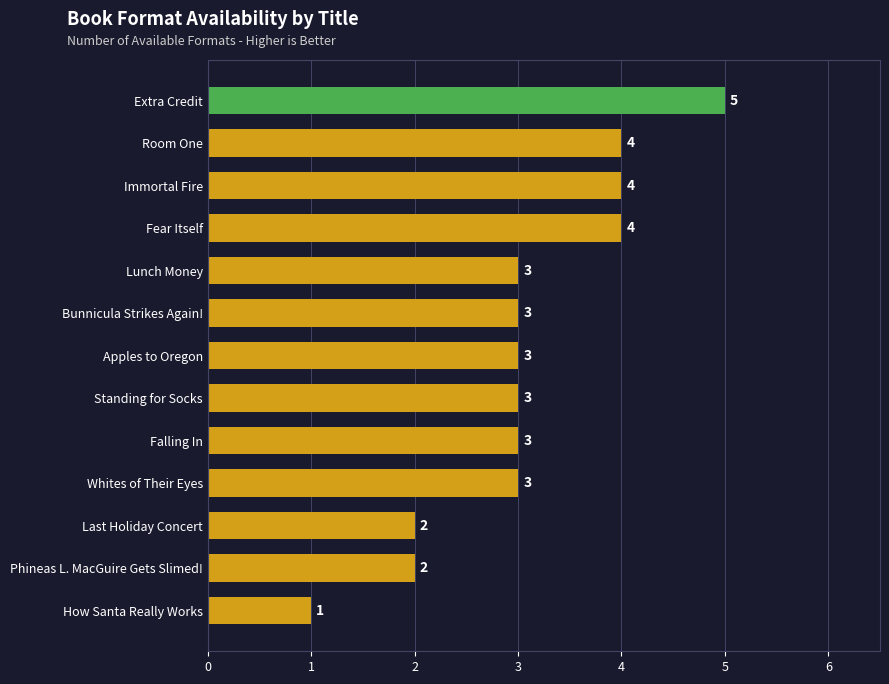

Which label corresponds to the smallest value in the chart?

How Santa Really Works